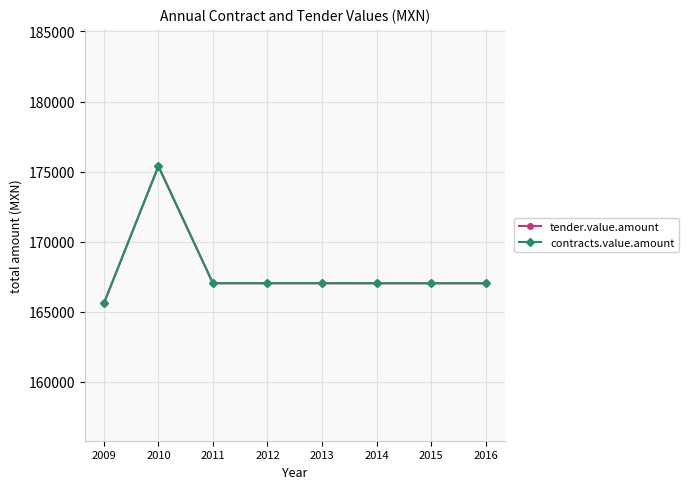

True or false: contracts.value.amount has a value of 167040.0 at 2015.

True